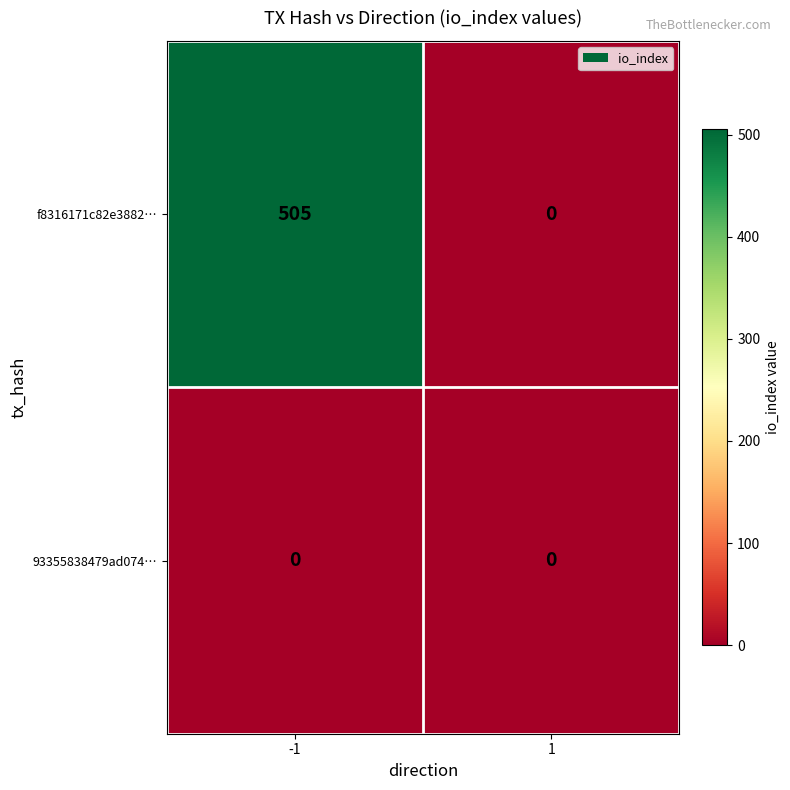

What is the total value across all series at -1?

505